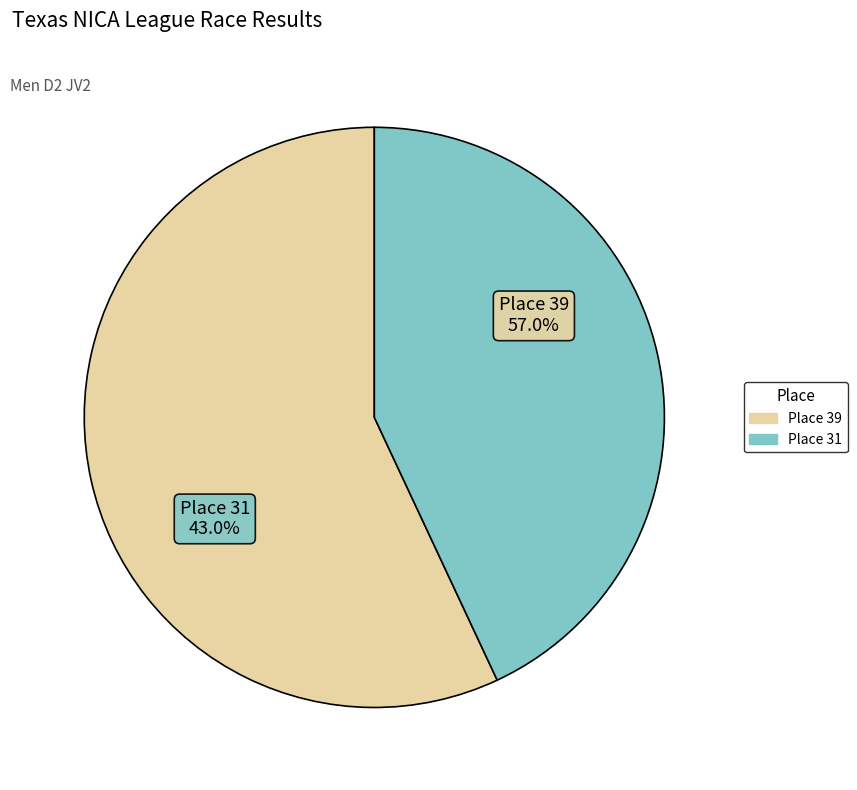

To the nearest percent, what is the difference between the Place 39 and Place 31 slice percentages?

14%